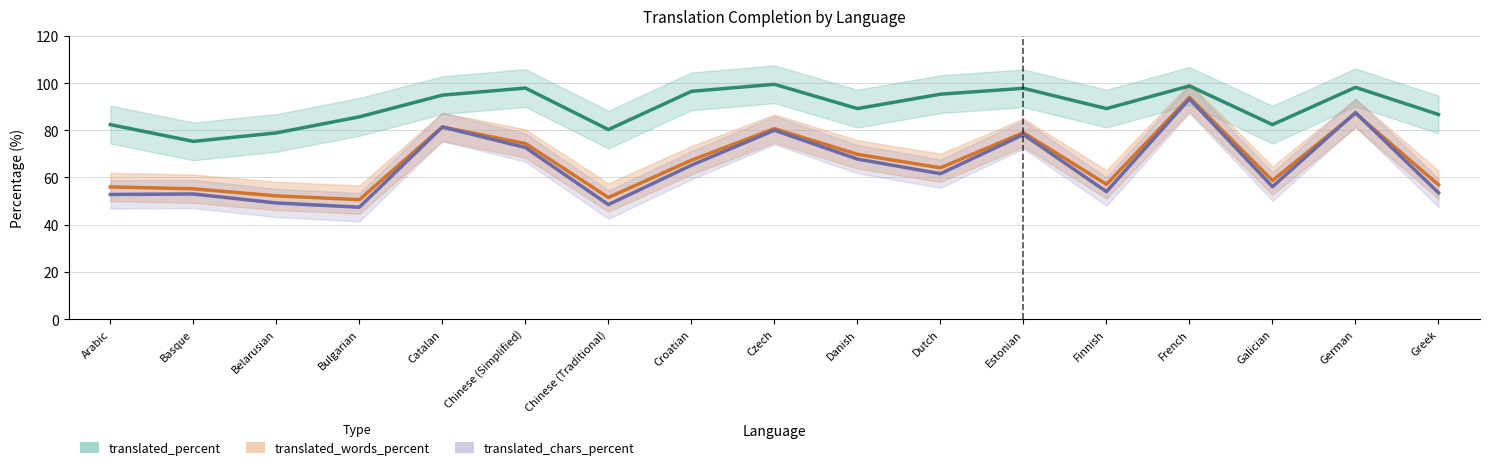

Between which two adjacent categories do translated_chars_percent and translated_words_percent first intersect?

Galician and German